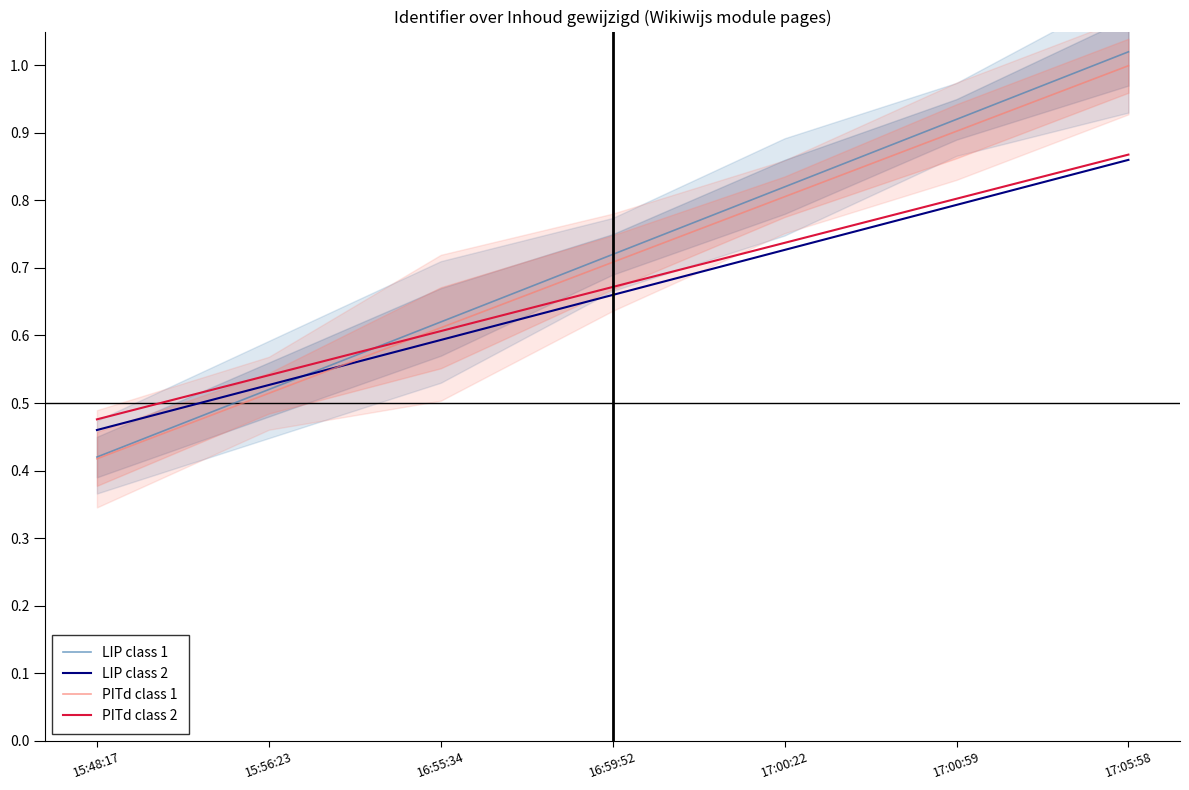

What position from the left is 17:00:22?

5